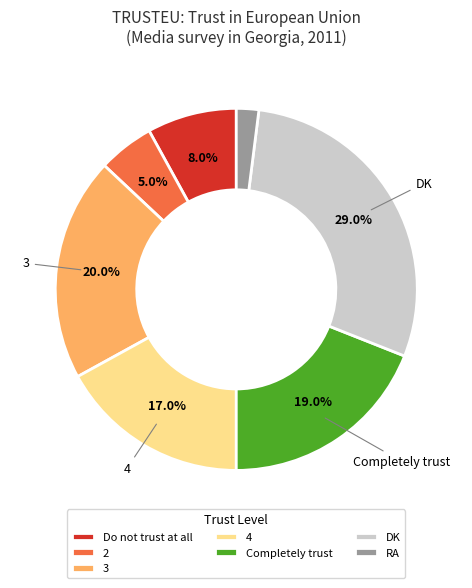

What is the ratio of the value at 4 to the value at Completely trust?

0.9